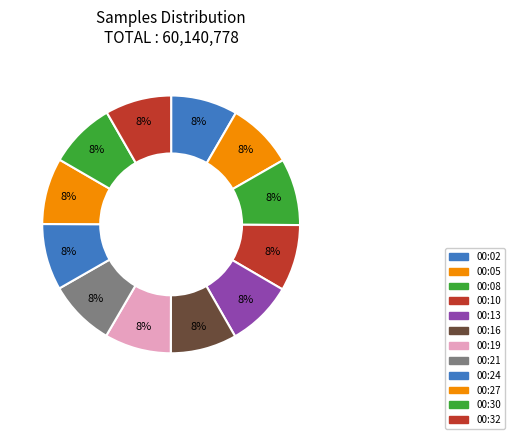

Count the number of slices in the pie.

12